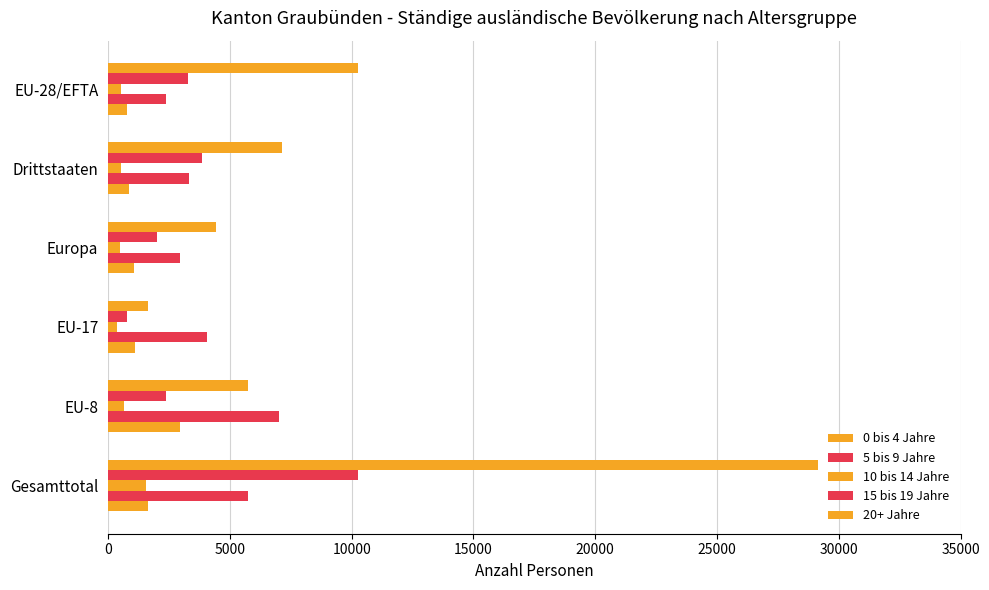

How many data points in 20+ Jahre are less than 1108?

3